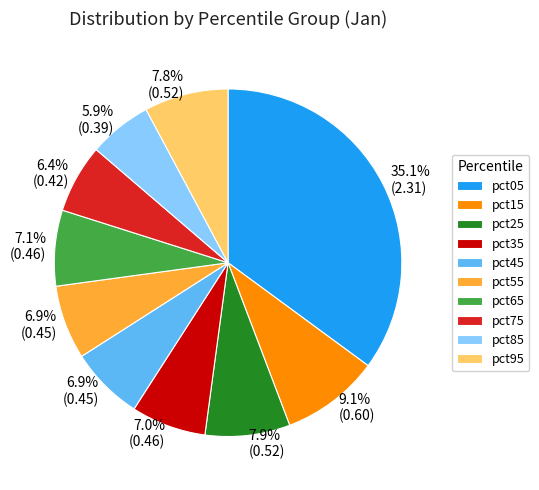

What portion of the pie excludes pct05?

64.9%